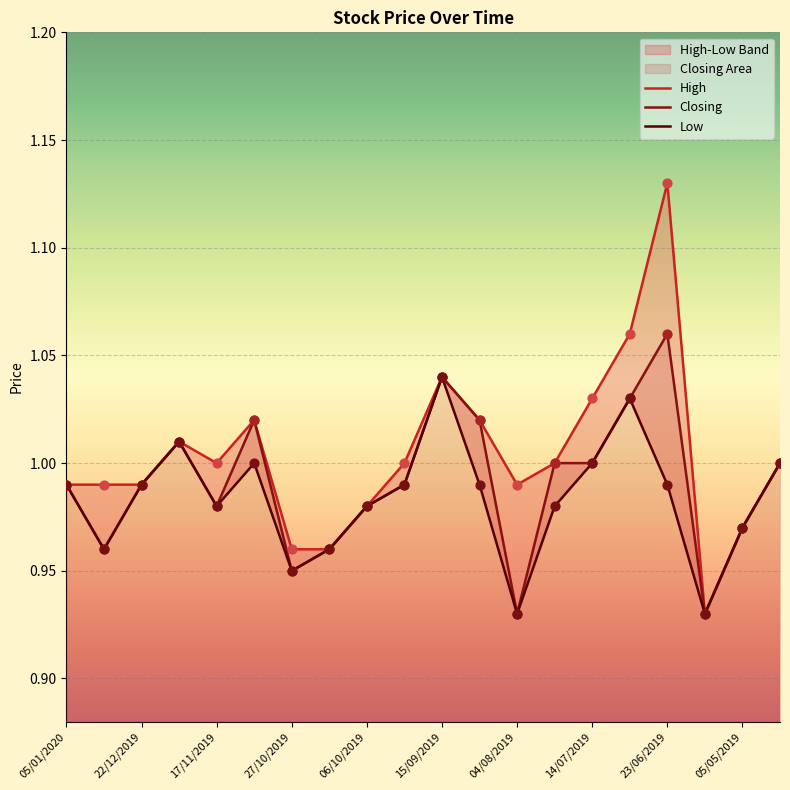

What is the total value across all series at 14/07/2019?

3.0